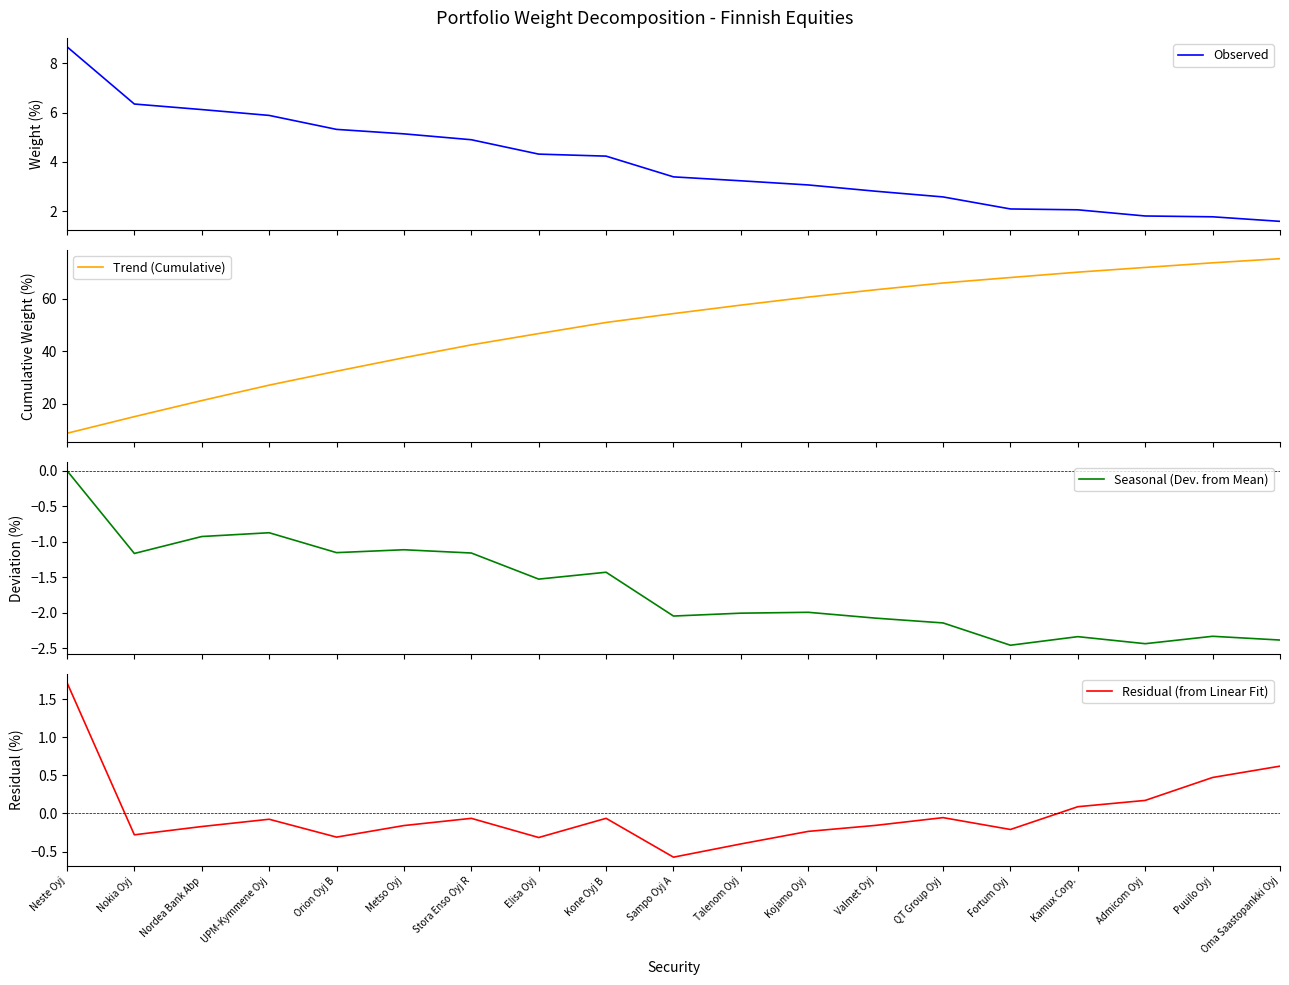

The Seasonal (Dev. from Mean) series shows -0.6 at Nordea Bank Abp. True or false?

False